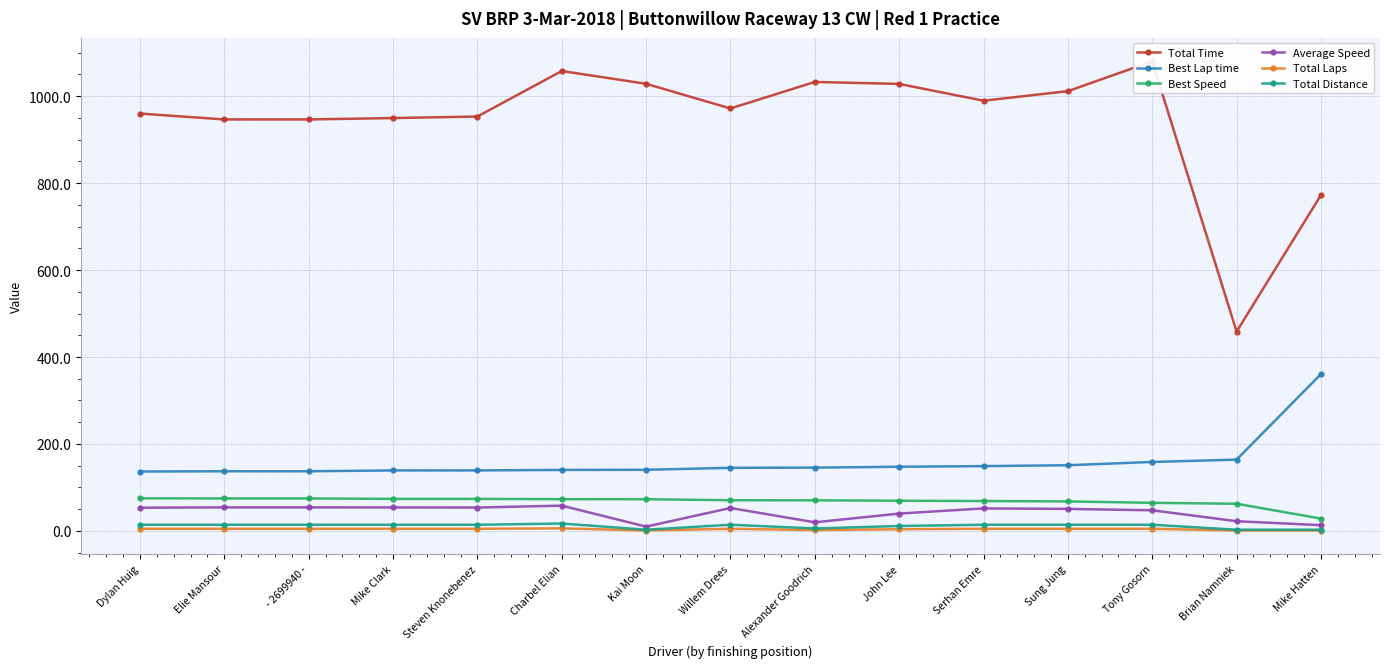

Between Steven Knonebenez and Brian Namniek, which is larger?

Steven Knonebenez